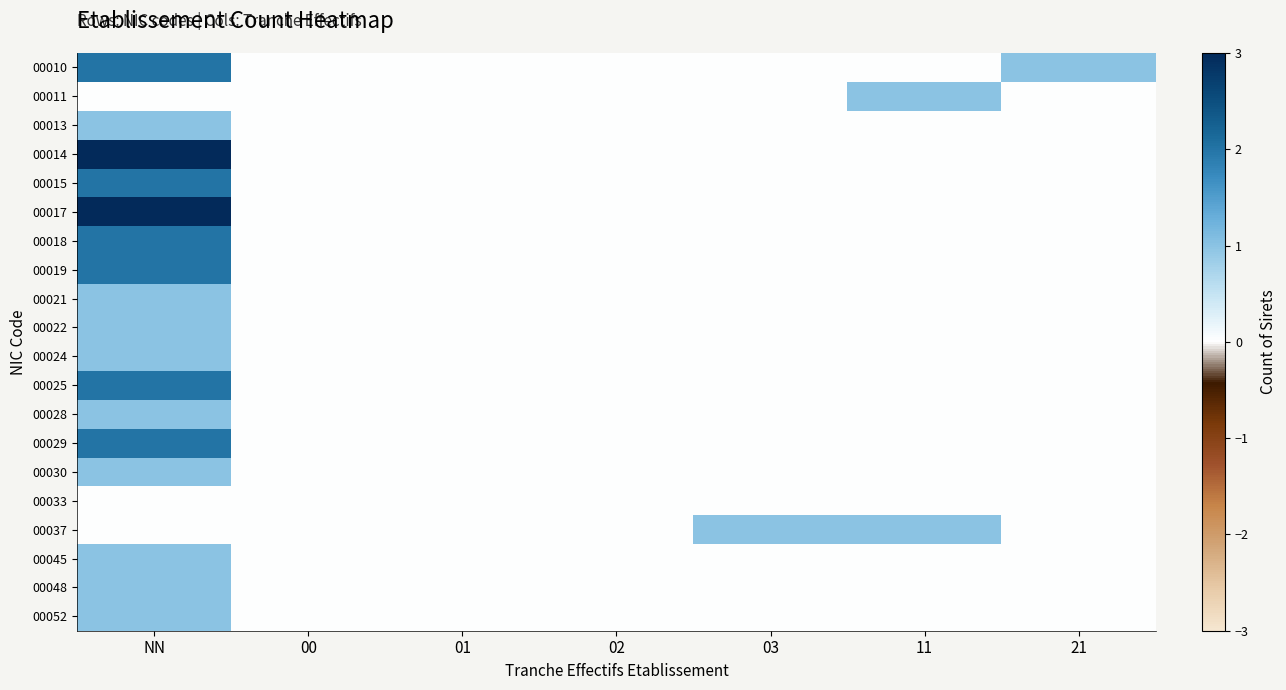

Reading right to left, transcribe all the data shown in this chart.

00010: 21=1	11=0	03=0	02=0	01=0	00=0	NN=2
00011: 21=0	11=1	03=0	02=0	01=0	00=0	NN=0
00013: 21=0	11=0	03=0	02=0	01=0	00=0	NN=1
00014: 21=0	11=0	03=0	02=0	01=0	00=0	NN=3
00015: 21=0	11=0	03=0	02=0	01=0	00=0	NN=2
00017: 21=0	11=0	03=0	02=0	01=0	00=0	NN=3
00018: 21=0	11=0	03=0	02=0	01=0	00=0	NN=2
00019: 21=0	11=0	03=0	02=0	01=0	00=0	NN=2
00021: 21=0	11=0	03=0	02=0	01=0	00=0	NN=1
00022: 21=0	11=0	03=0	02=0	01=0	00=0	NN=1
00024: 21=0	11=0	03=0	02=0	01=0	00=0	NN=1
00025: 21=0	11=0	03=0	02=0	01=0	00=0	NN=2
00028: 21=0	11=0	03=0	02=0	01=0	00=0	NN=1
00029: 21=0	11=0	03=0	02=0	01=0	00=0	NN=2
00030: 21=0	11=0	03=0	02=0	01=0	00=0	NN=1
00033: 21=0	11=0	03=0	02=0	01=0	00=0	NN=0
00037: 21=0	11=1	03=1	02=0	01=0	00=0	NN=0
00045: 21=0	11=0	03=0	02=0	01=0	00=0	NN=1
00048: 21=0	11=0	03=0	02=0	01=0	00=0	NN=1
00052: 21=0	11=0	03=0	02=0	01=0	00=0	NN=1